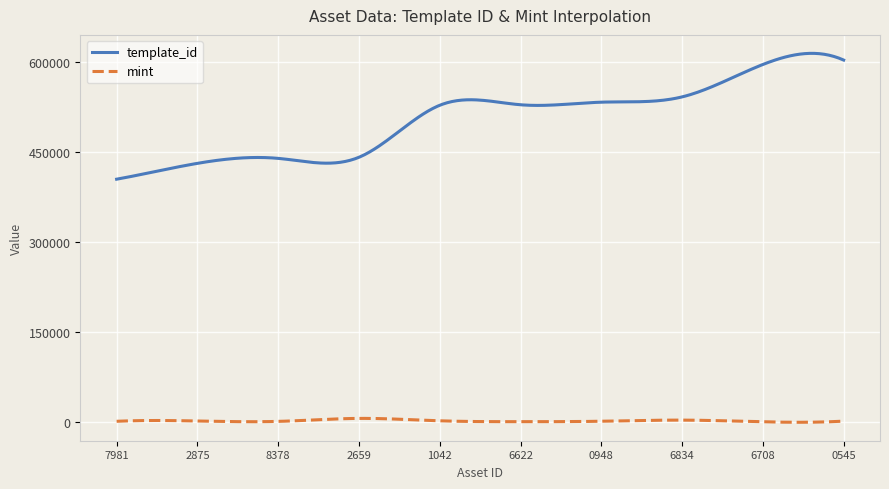

True or false: mint and template_id intersect in this chart.

False